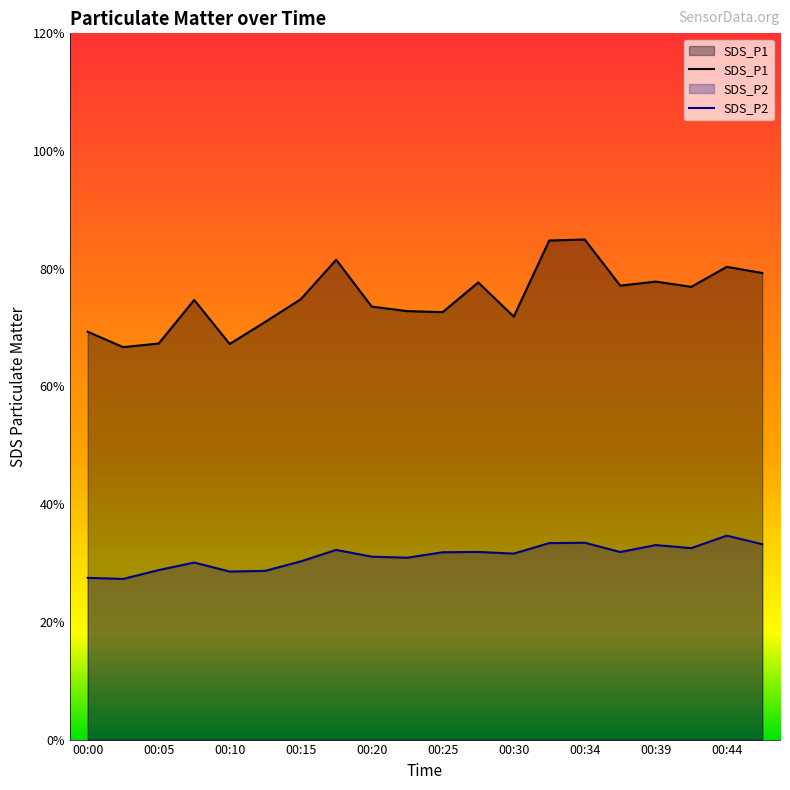

At how many categories does at least one series exceed 63?

20